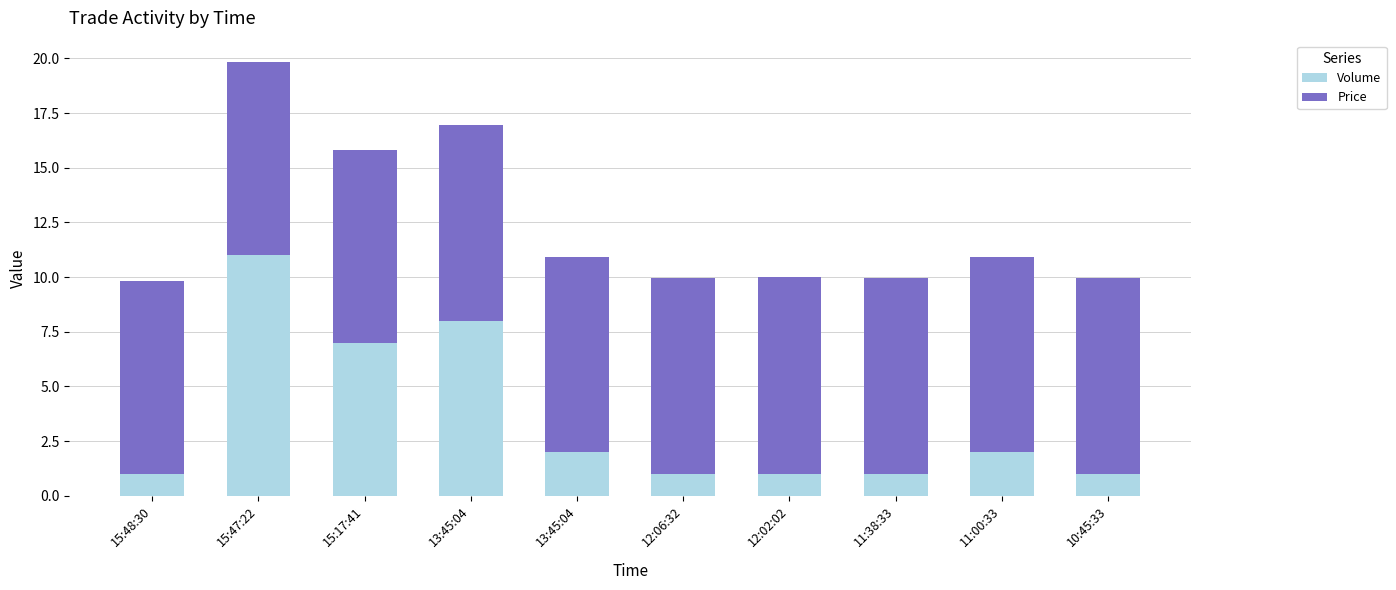

How many data points in Volume are less than 2?

5